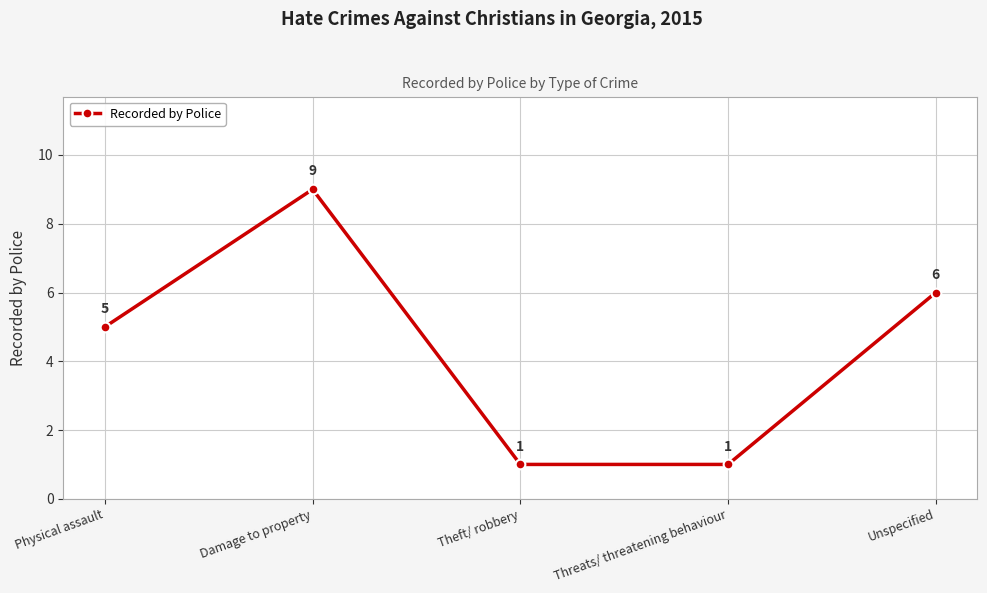

What is the difference between the values at Physical assault and Theft/ robbery?

4